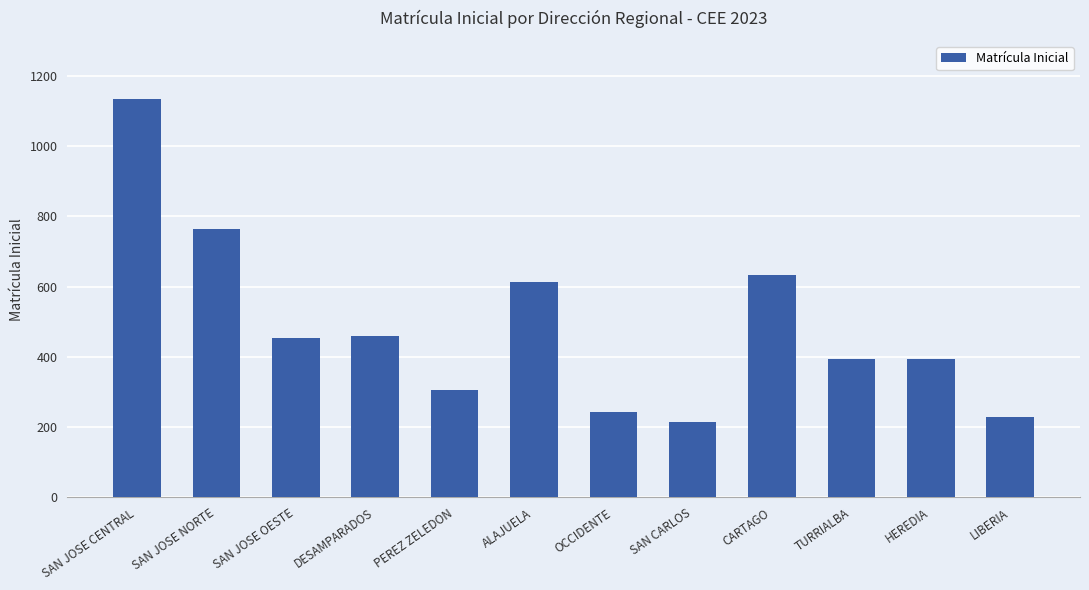

What is the smallest value displayed?

214